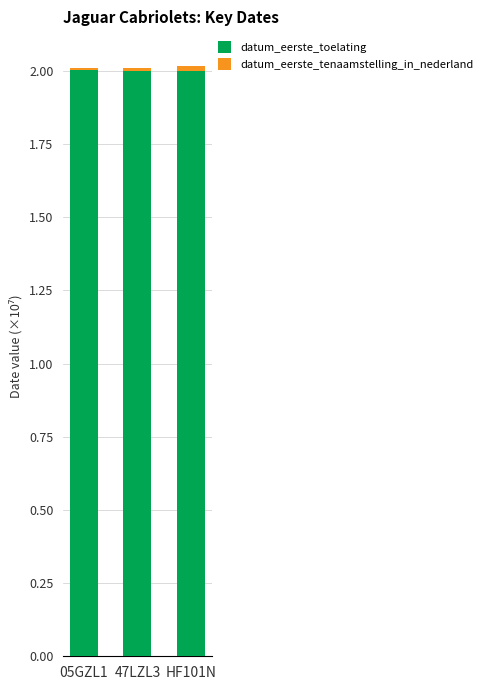

What is the average value of the datum_eerste_toelating series?

2.0